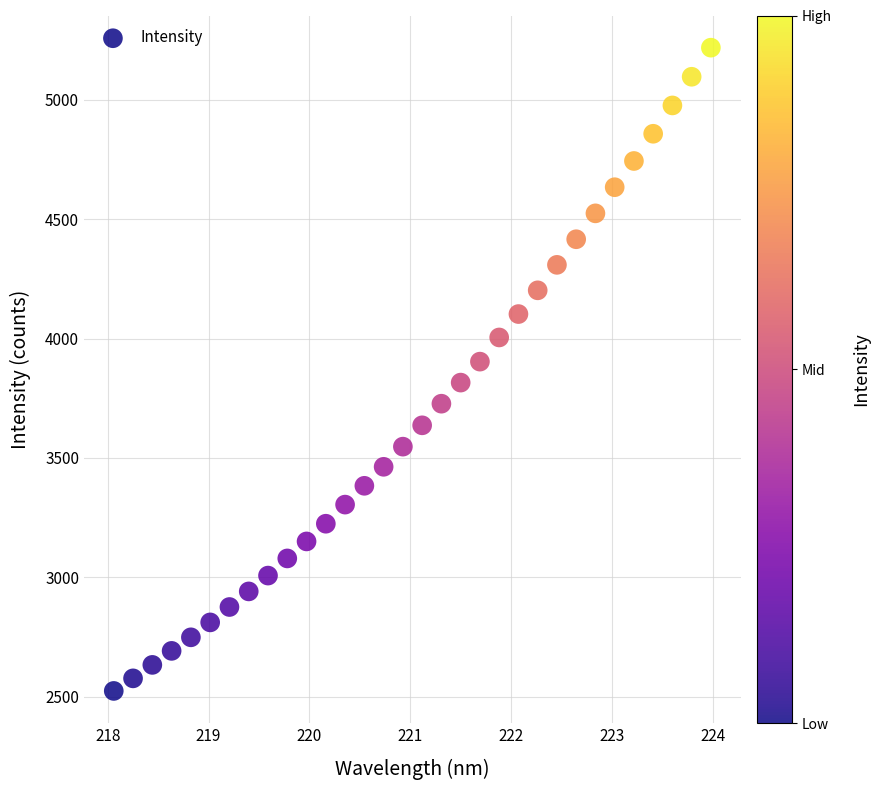

What is the range of X values (max minus min)?

5.9